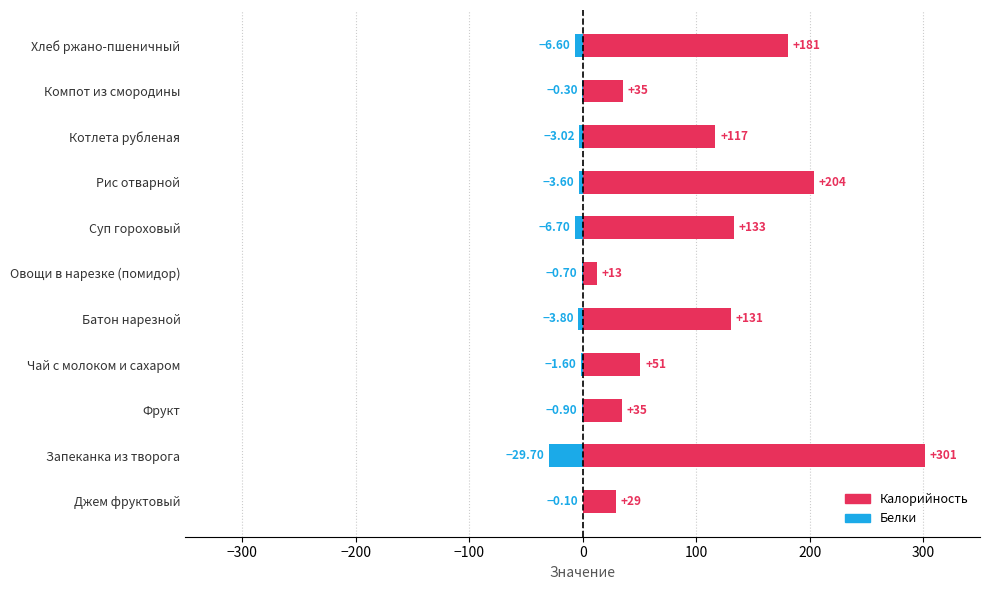

What is the value of the Белки bar at the 8th from the left?

-3.6